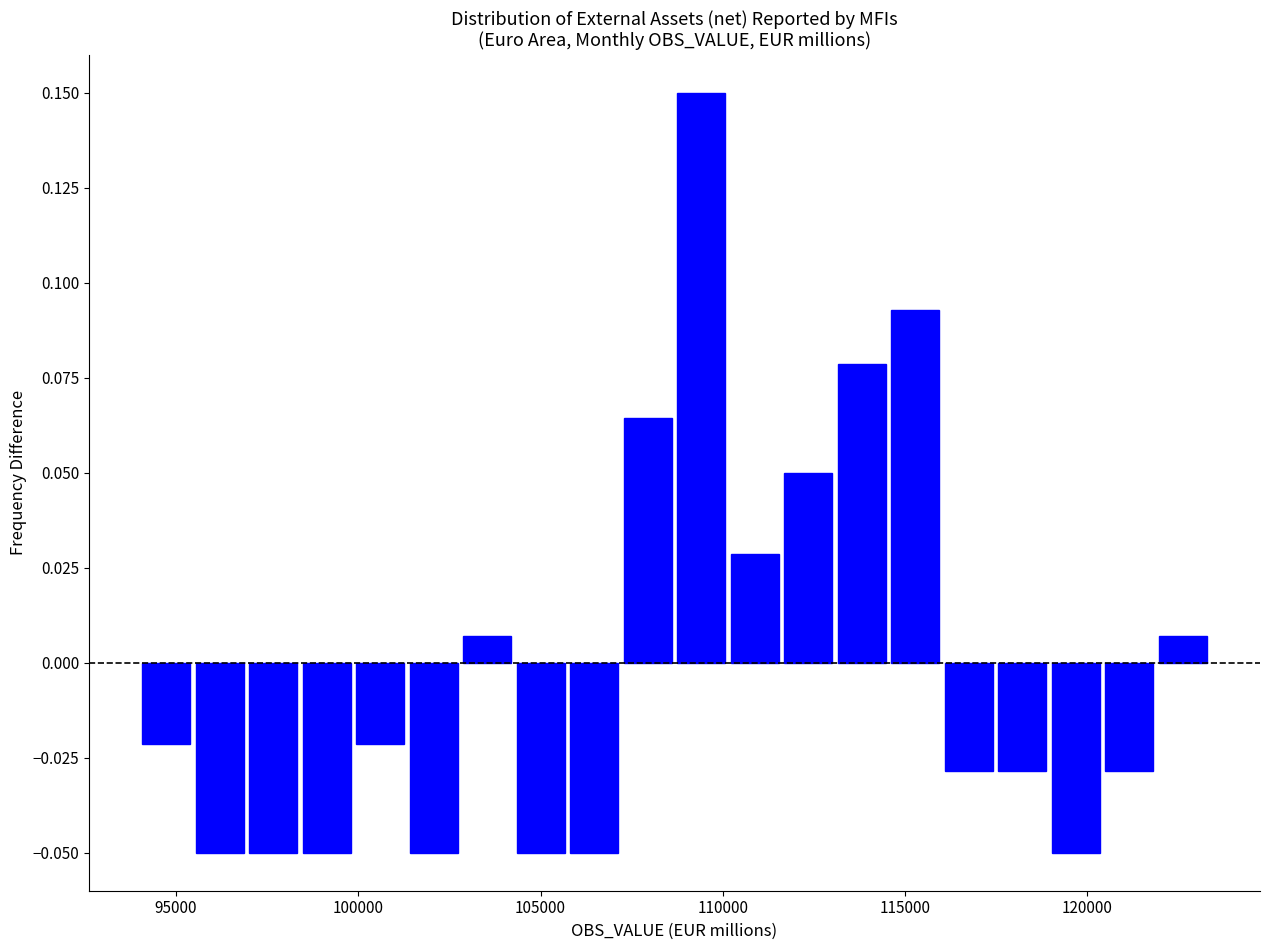

Around what value on the x-axis is the tallest bar? Give the approximate position of its centre, as read against the axis.

109500